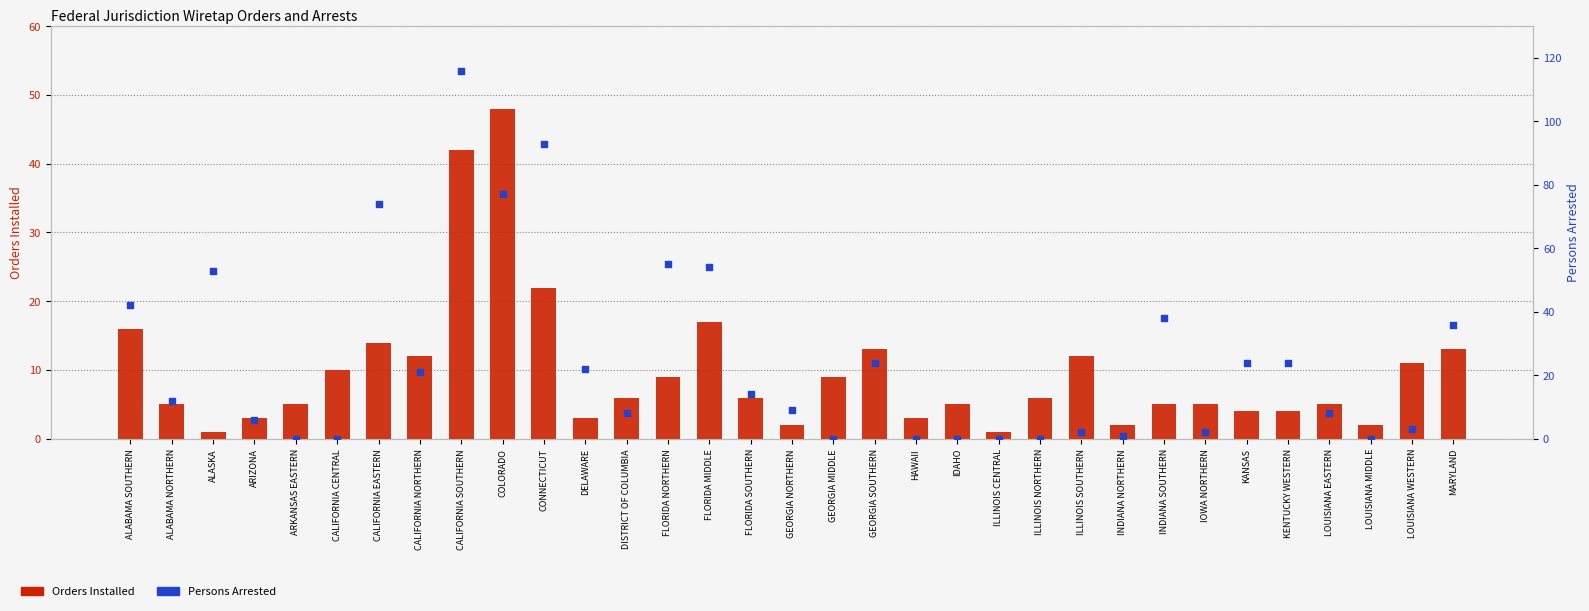

Which series reaches the maximum Y coordinate?

Persons Arrested